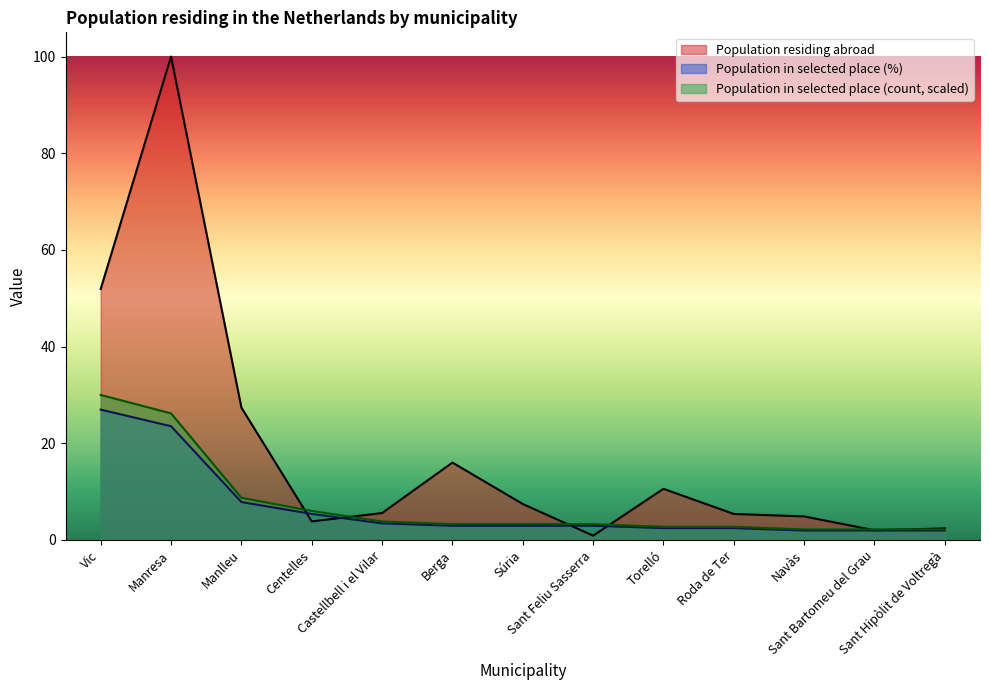

True or false: Population in selected place (count) and Population in selected place (%) intersect in this chart.

False